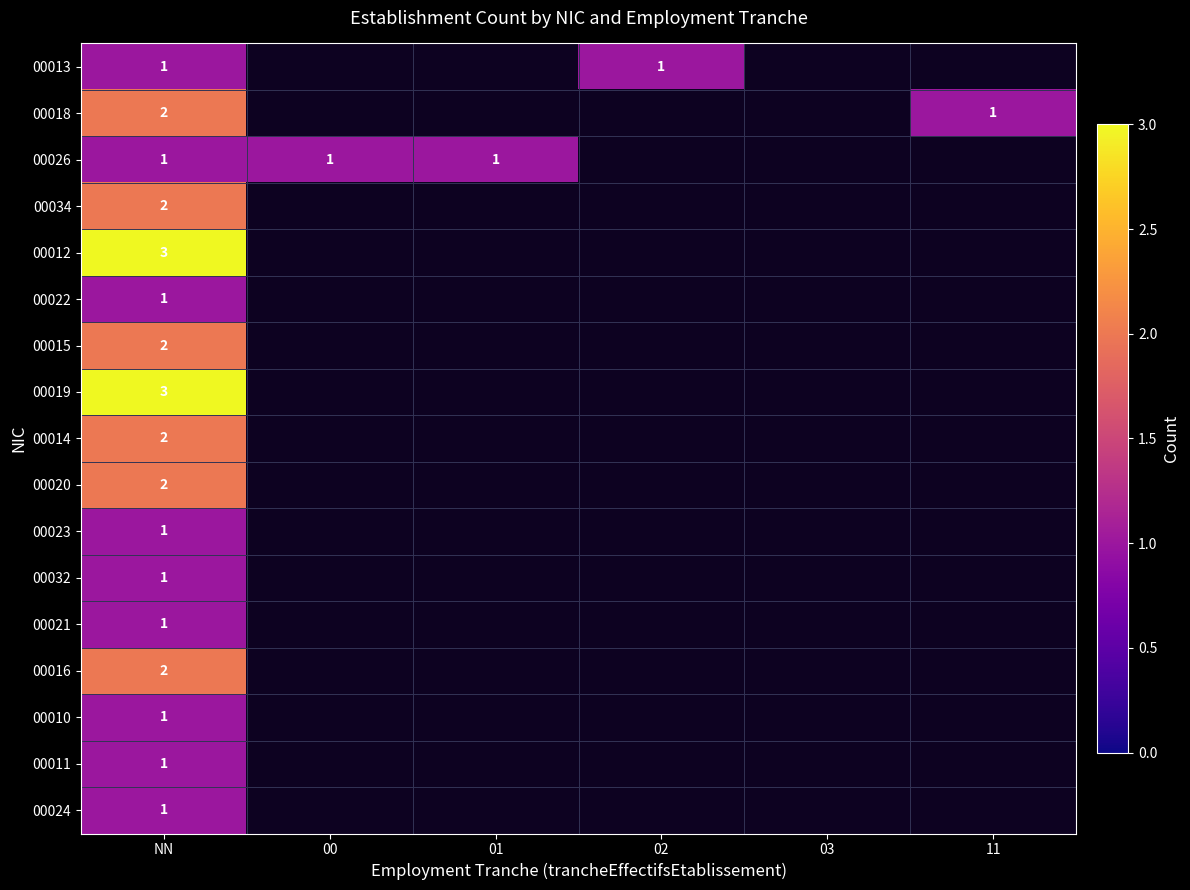

The 00018 series shows 2 at 11. True or false?

False